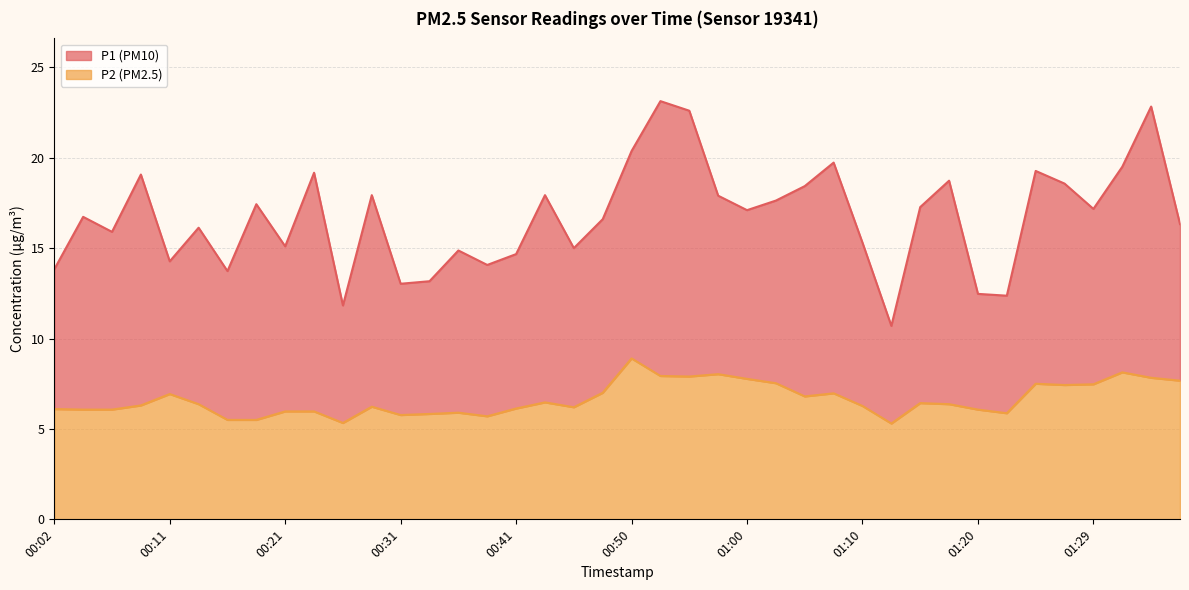

What value does the P2 series have at 00:21?

6.0